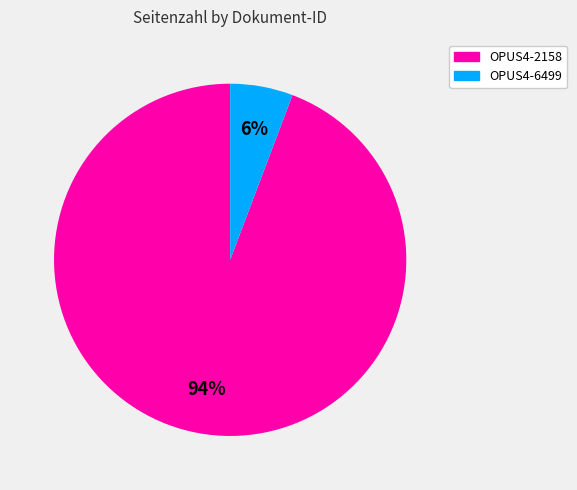

To the nearest percent, what is the combined percentage of OPUS4-2158 and OPUS4-6499?

100%